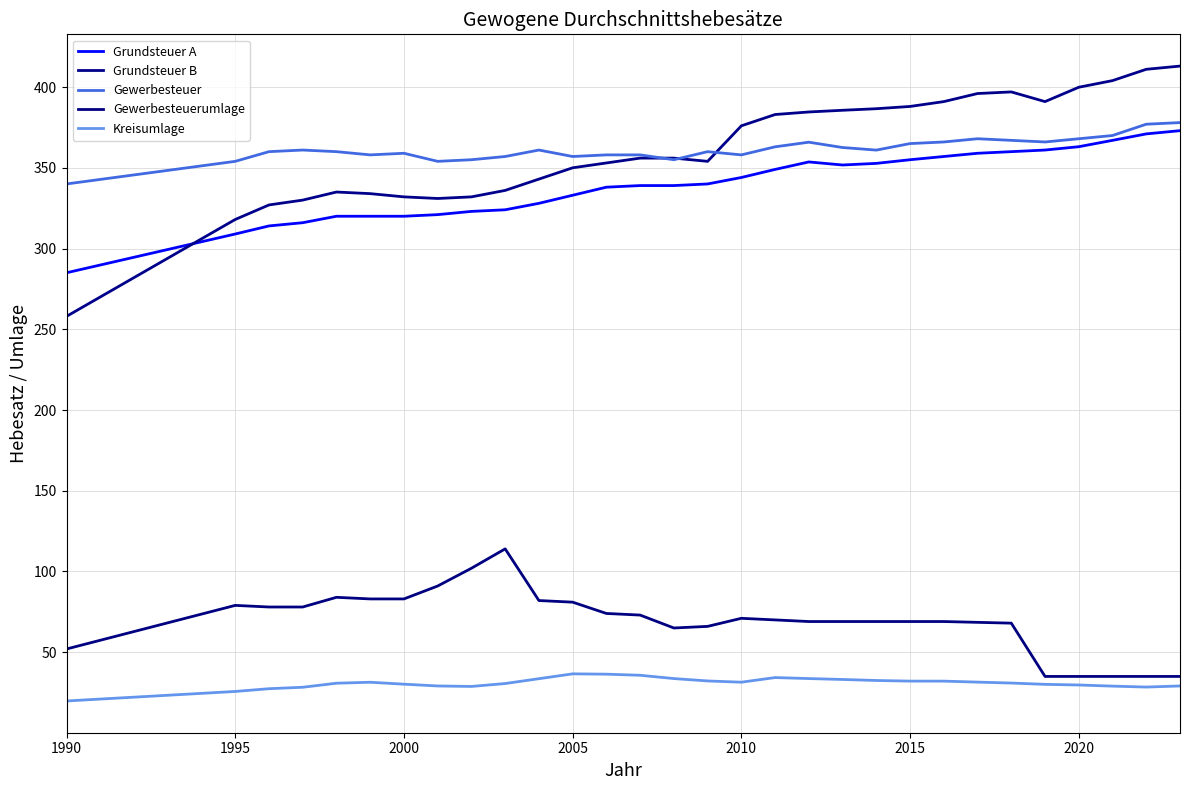

What is the minimum value for Grundsteuer B?

258.0